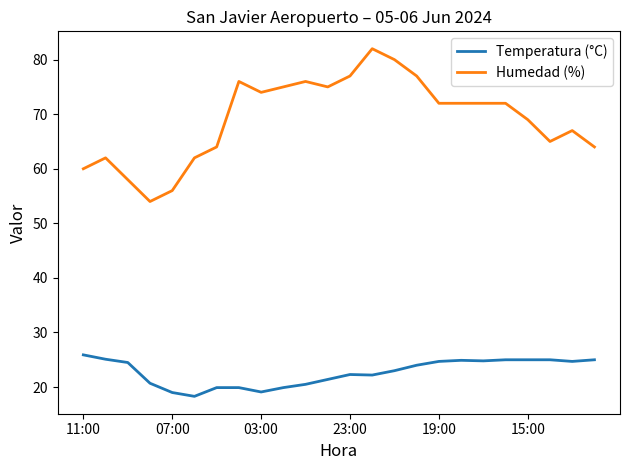

List the series in order of their peak value, lowest first.

Temperatura (°C), Humedad (%)